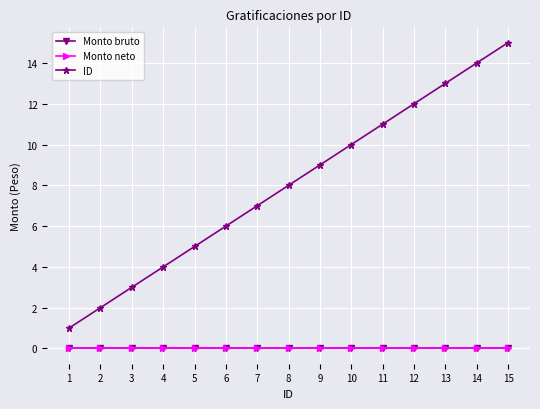

How many lines are shown in the chart?

3